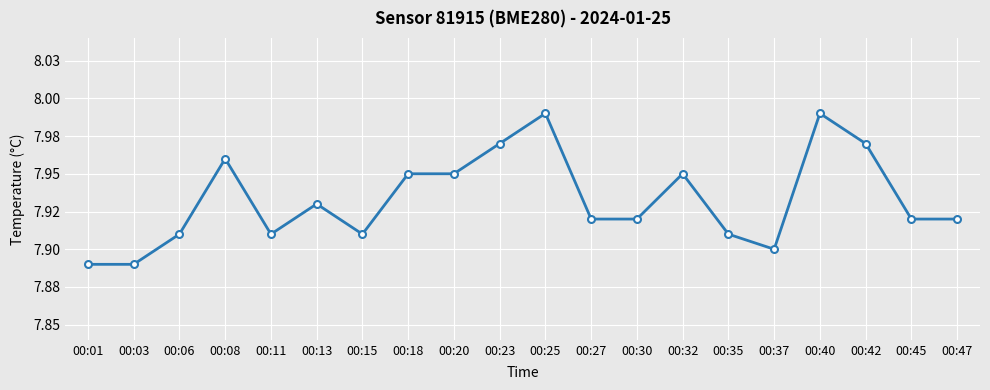

Where is the first local maximum?

00:08